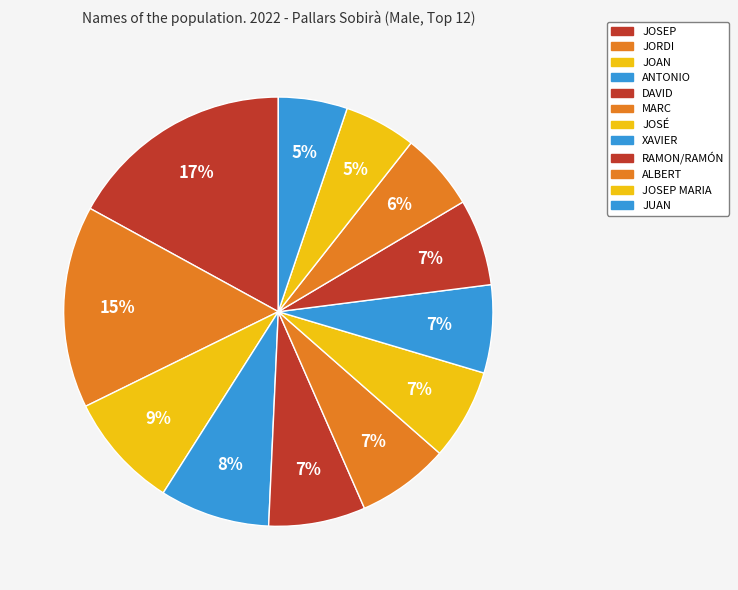

What is the largest slice in the pie chart?

JOSEP